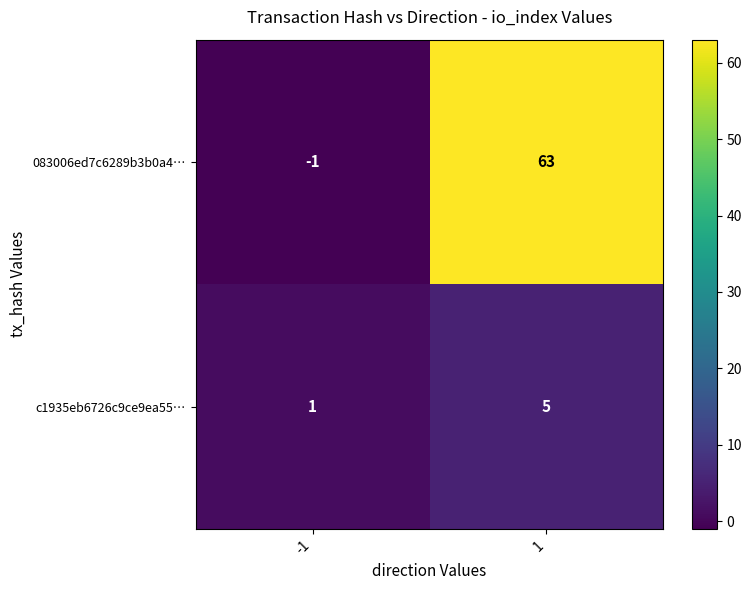

Which series has the widest spread of values?

083006ed7c6289b3b0a4…